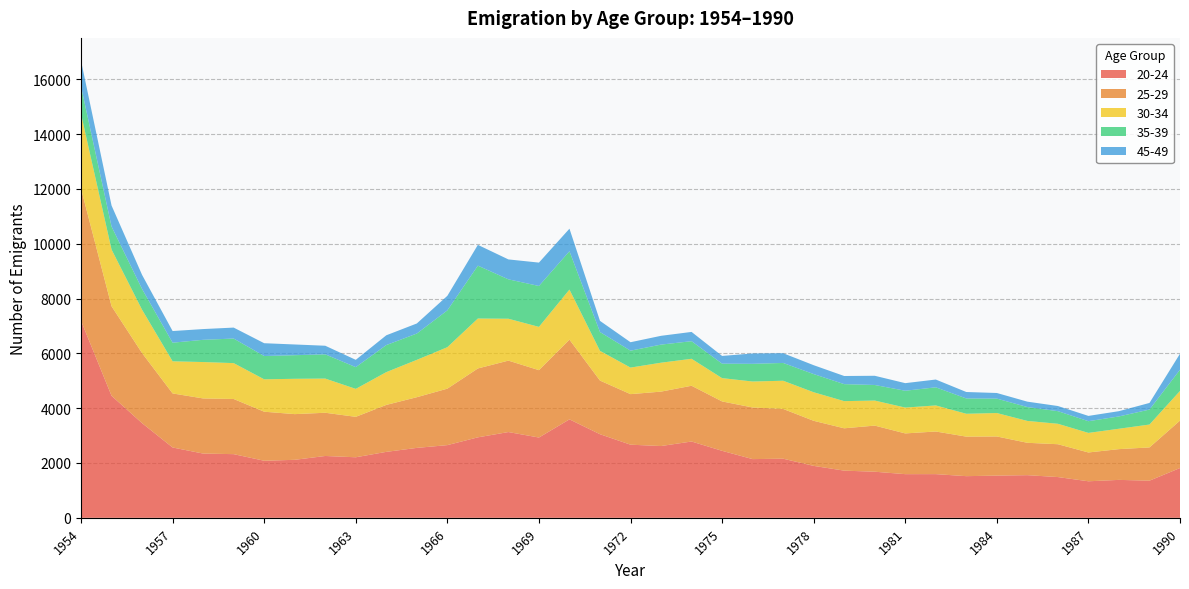

Reading left to right, extract all data points from this chart.

20-24: 1954=7188	1955=4451	1956=3453	1957=2566	1958=2344	1959=2323	1960=2082	1961=2116	1962=2256	1963=2209	1964=2406	1965=2551	1966=2652	1967=2936	1968=3129	1969=2929	1970=3592	1971=3050	1972=2668	1973=2619	1974=2784	1975=2444	1976=2142	1977=2157	1978=1895	1979=1721	1980=1682	1981=1593	1982=1594	1983=1520	1984=1540	1985=1556	1986=1487	1987=1333	1988=1384	1989=1355	1990=1816
25-29: 1954=4822	1955=3268	1956=2556	1957=1972	1958=2011	1959=2012	1960=1789	1961=1667	1962=1577	1963=1475	1964=1713	1965=1849	1966=2060	1967=2513	1968=2606	1969=2458	1970=2908	1971=1957	1972=1844	1973=1985	1974=2034	1975=1802	1976=1883	1977=1815	1978=1644	1979=1545	1980=1682	1981=1486	1982=1555	1983=1442	1984=1428	1985=1181	1986=1198	1987=1051	1988=1122	1989=1213	1990=1731
30-34: 1954=2729	1955=2069	1956=1581	1957=1172	1958=1328	1959=1309	1960=1182	1961=1289	1962=1247	1963=1020	1964=1196	1965=1363	1966=1513	1967=1822	1968=1528	1969=1579	1970=1827	1971=1084	1972=969	1973=1055	1974=984	1975=850	1976=948	1977=1029	1978=1042	1979=991	1980=914	1981=943	1982=951	1983=834	1984=855	1985=798	1986=746	1987=714	1988=744	1989=835	1990=1082
35-39: 1954=997	1955=838	1956=757	1957=679	1958=811	1959=896	1960=849	1961=861	1962=884	1963=793	1964=987	1965=960	1966=1343	1967=1929	1968=1437	1969=1492	1970=1399	1971=687	1972=617	1973=660	1974=642	1975=528	1976=645	1977=649	1978=663	1979=620	1980=568	1981=614	1982=661	1983=558	1984=526	1985=506	1986=460	1987=427	1988=449	1989=546	1990=774
45-49: 1954=939	1955=767	1956=515	1957=425	1958=392	1959=400	1960=468	1961=391	1962=314	1963=267	1964=357	1965=367	1966=531	1967=758	1968=727	1969=853	1970=822	1971=407	1972=308	1973=321	1974=338	1975=282	1976=378	1977=355	1978=324	1979=297	1980=336	1981=277	1982=284	1983=236	1984=205	1985=197	1986=188	1987=193	1988=192	1989=242	1990=583